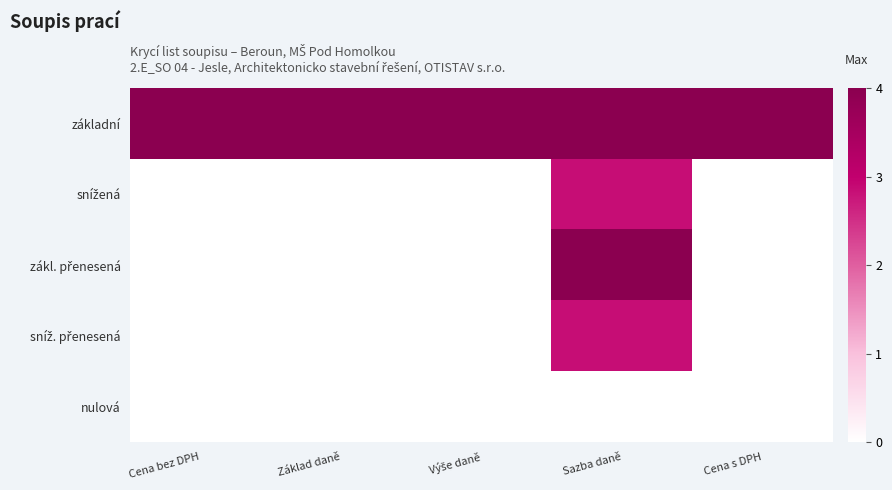

At which category is the sum across all series the highest?

Sazba daně